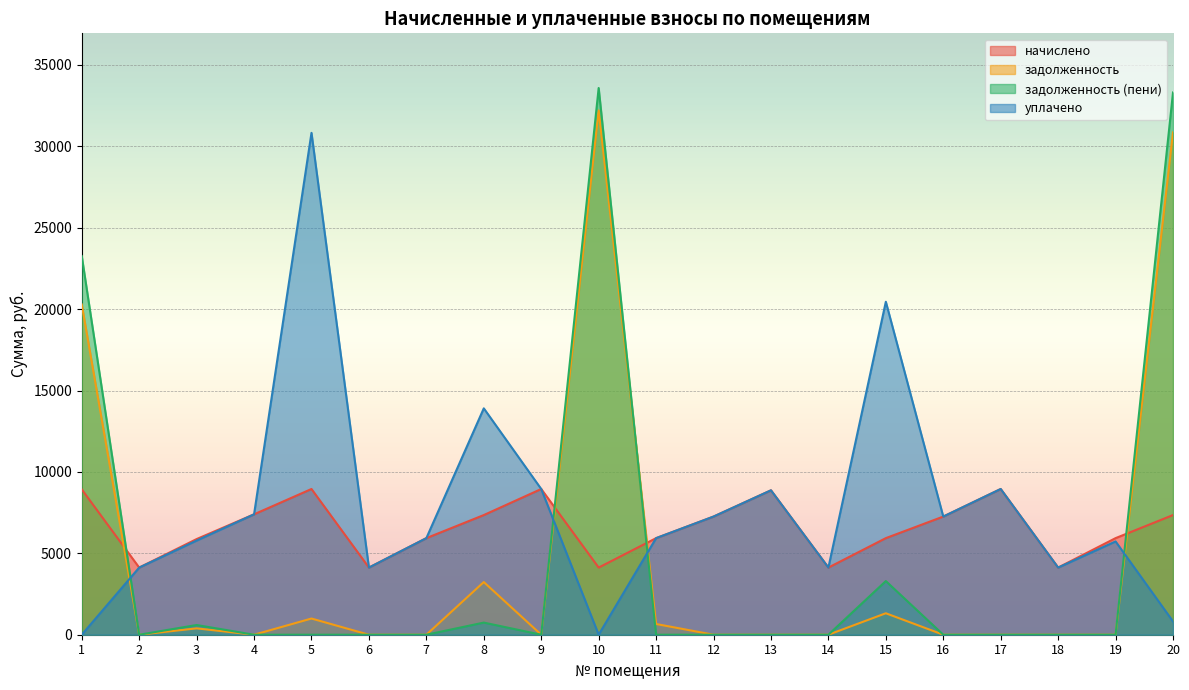

What are all the series names shown in the legend?

начислено, задолженность, задолженность (пени), уплачено